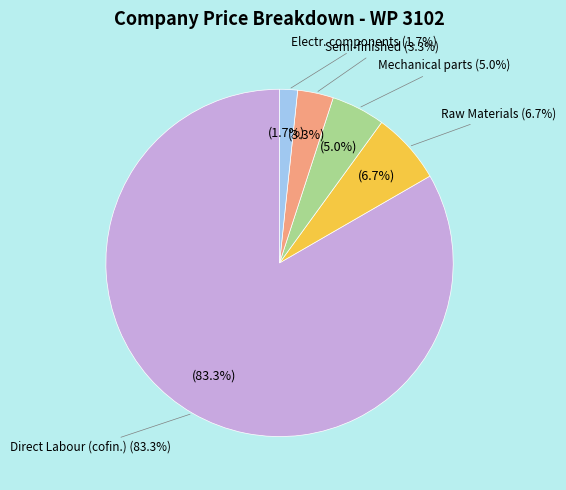

To the nearest percent, what is the average slice percentage?

20%